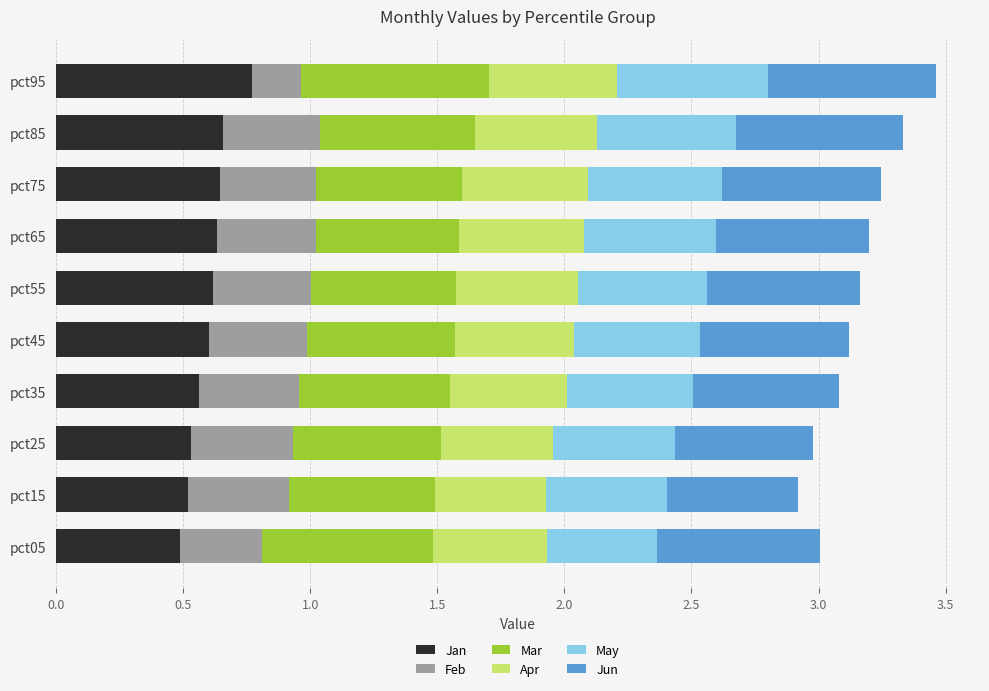

What is the total value across all series at pct45?

3.1